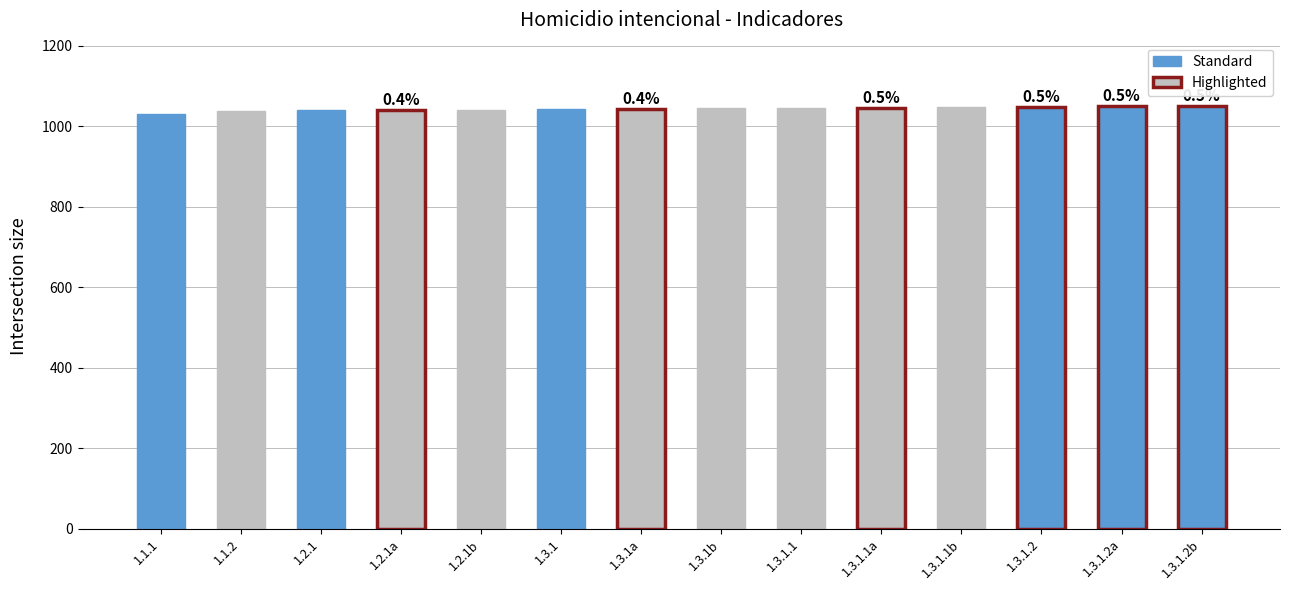

What is the difference between the values at 1.3.1.2b and 1.3.1.1b?

3